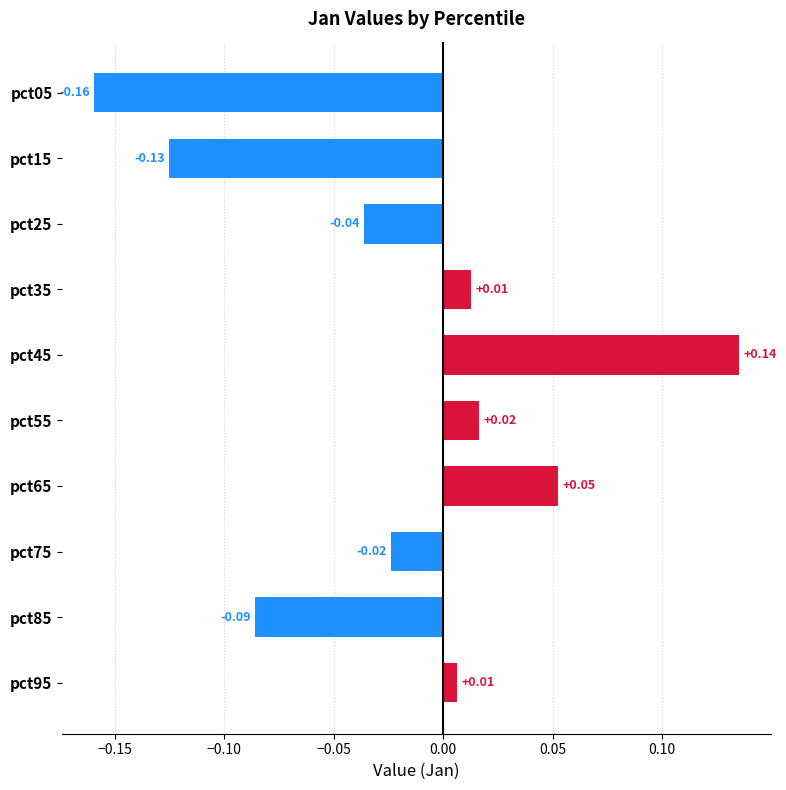

Which has a higher value, pct05 or pct55?

pct55